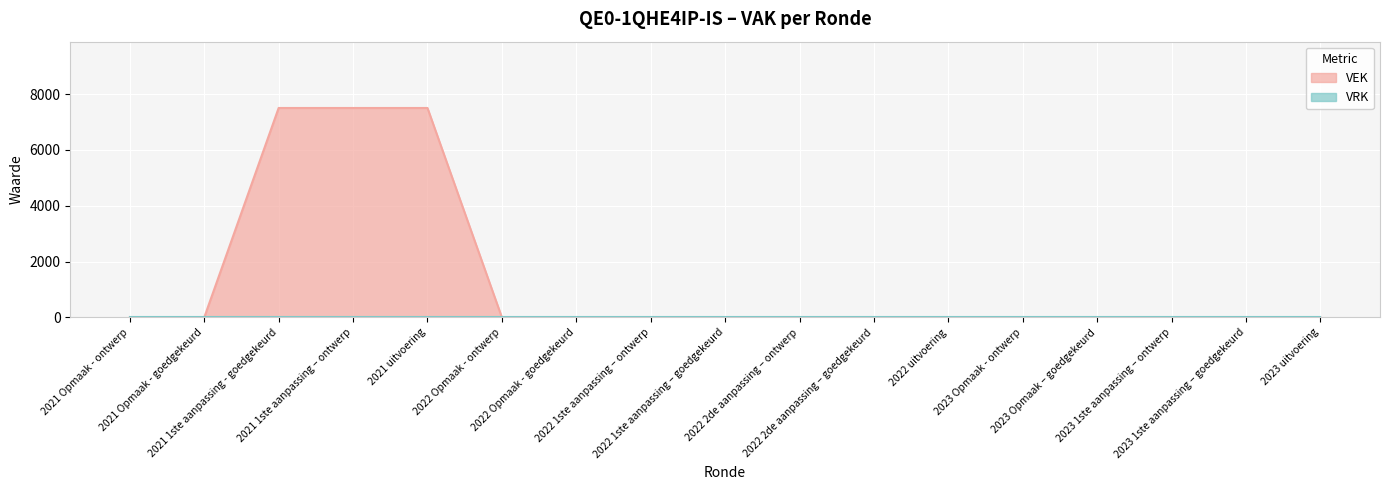

What is the label of the 17th point from the right?

2021 Opmaak - ontwerp